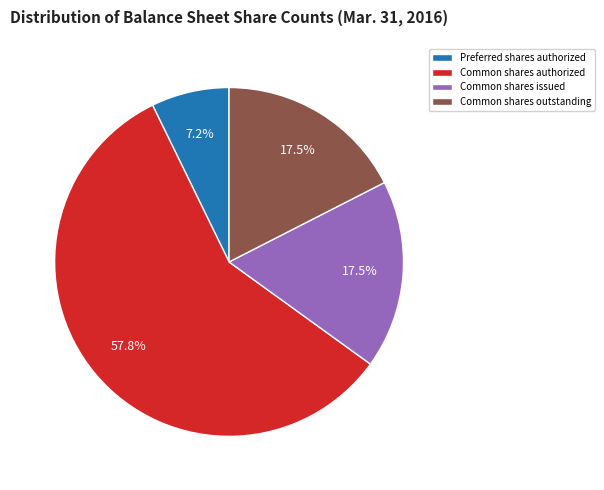

Combined, do Common shares outstanding and Preferred shares authorized account for over 50%?

No